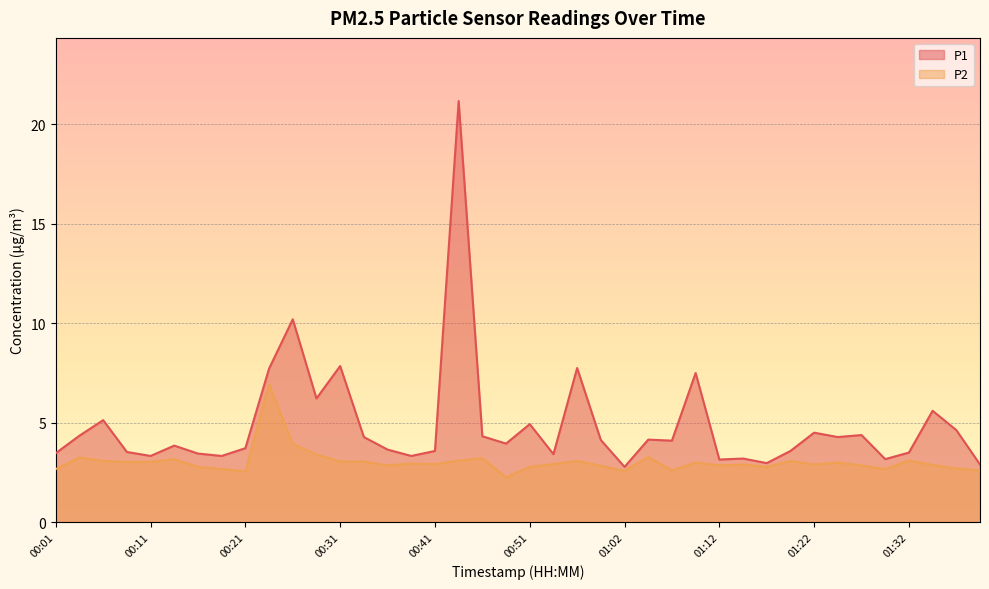

Where is the first local minimum for P1?

00:11